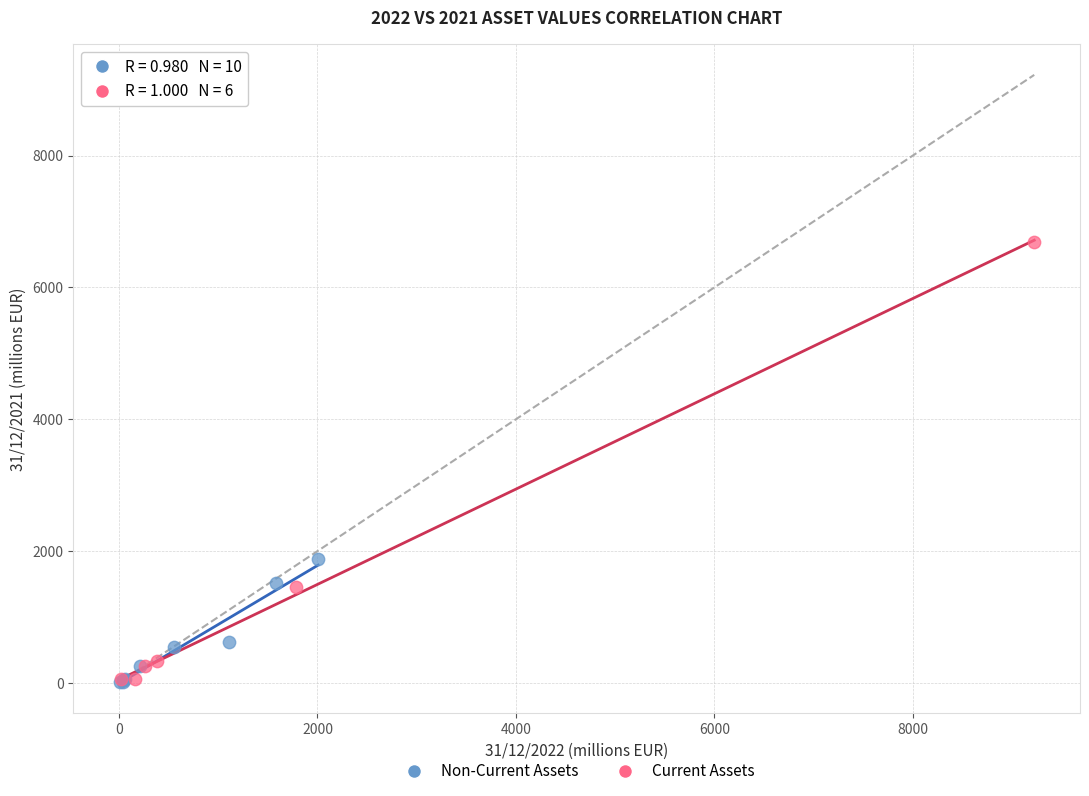

Which series has the widest spread of Y values?

Current Assets